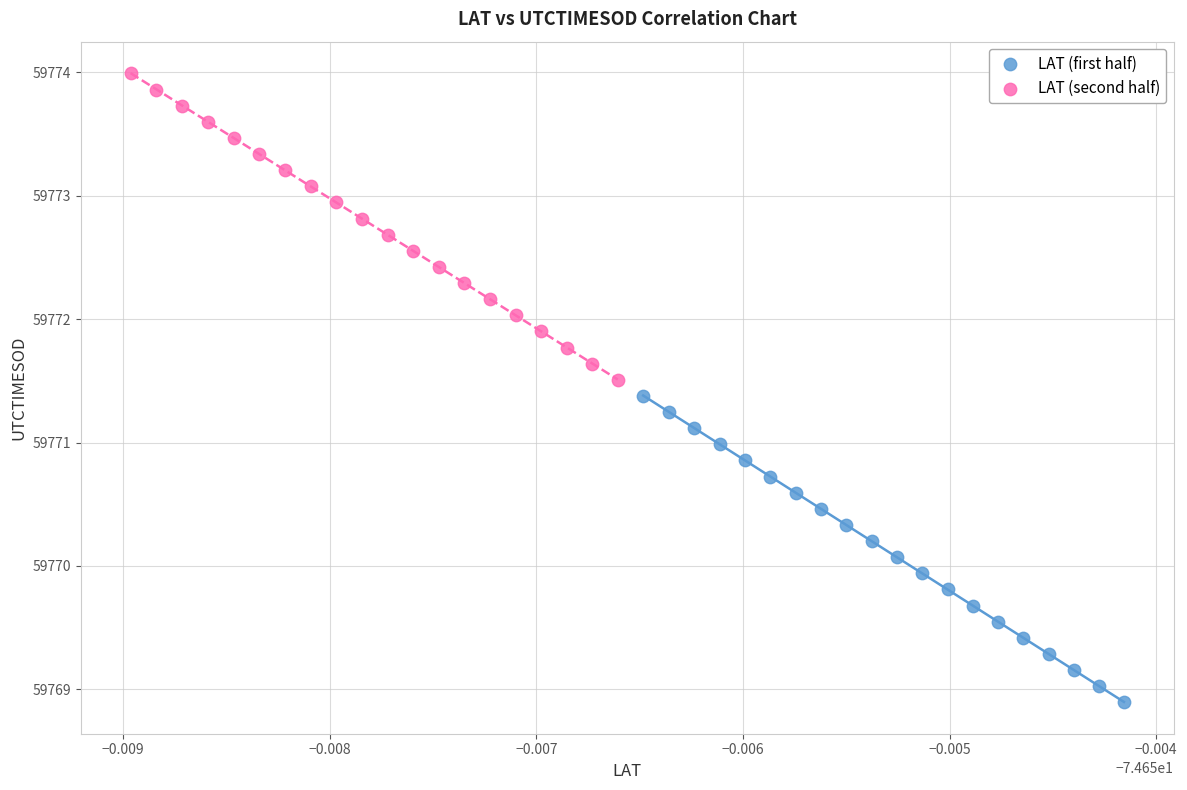

Which series reaches the minimum Y coordinate?

LAT (first half)